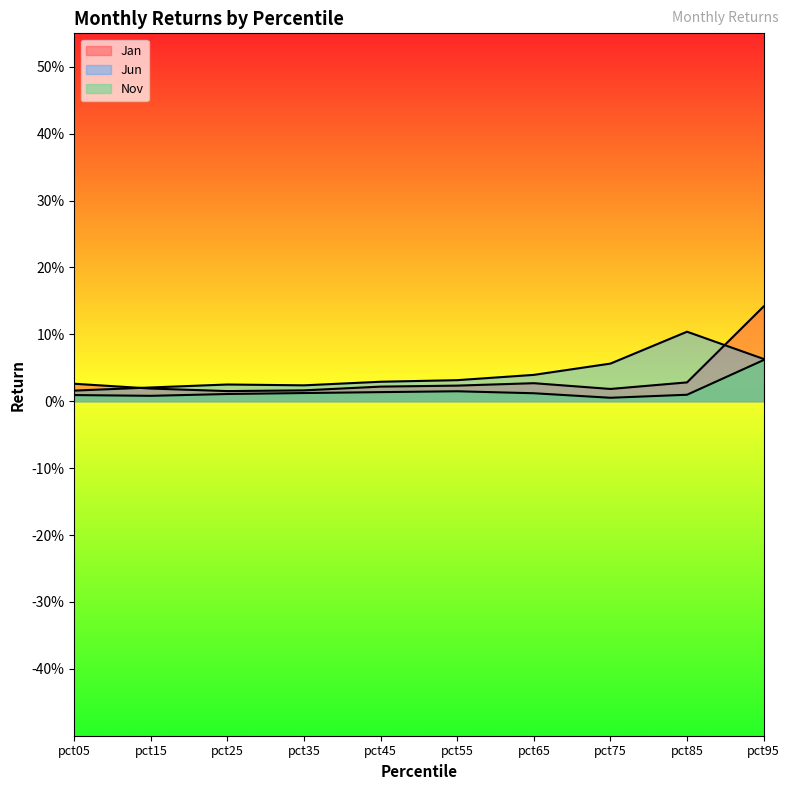

Is the value of Jan at pct55 greater than the value of Jun at pct85?

No